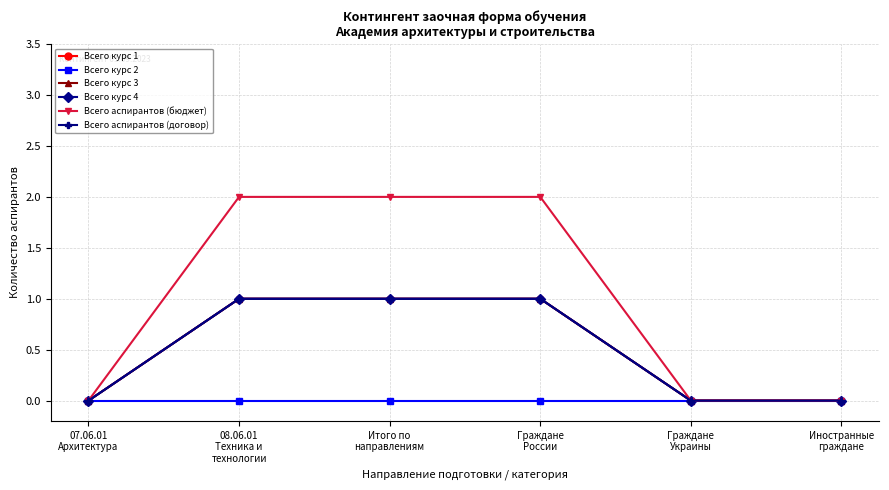

Which series changed the most between 07.06.01
Архитектура and Граждане
России?

Всего аспирантов (бюджет)